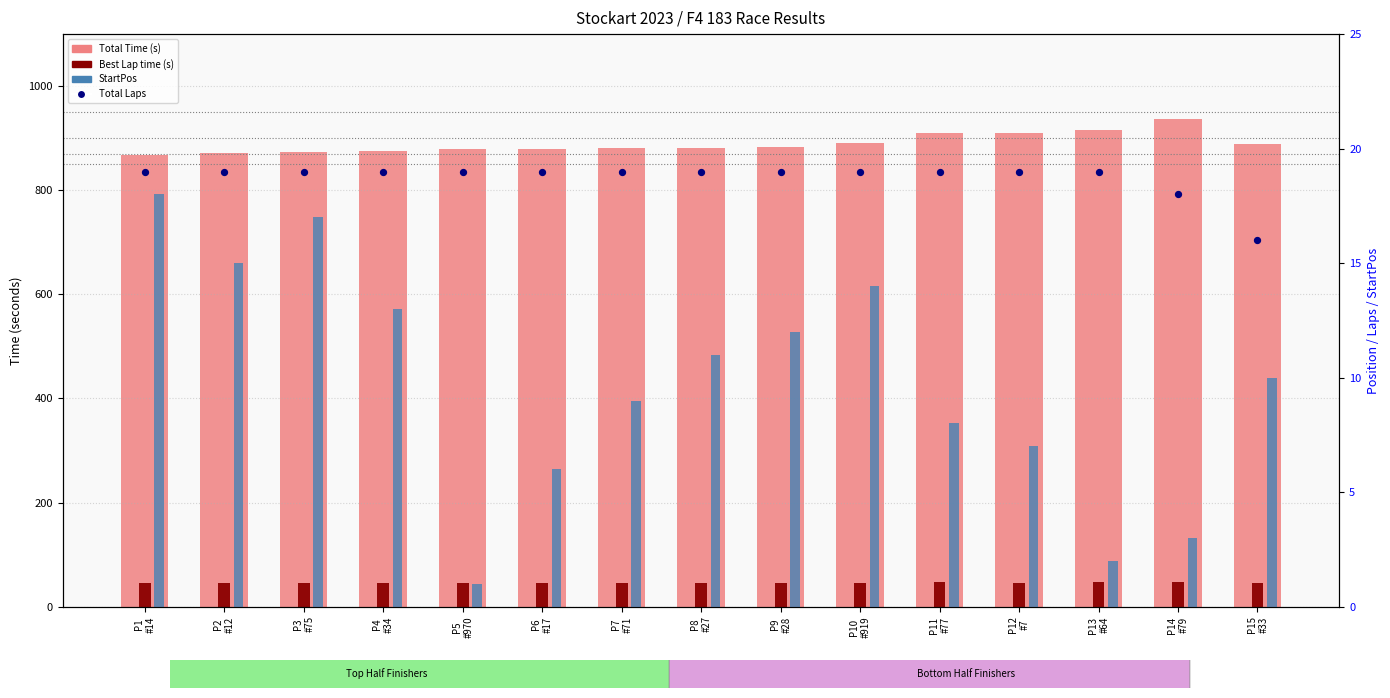

Which series contains the lowest Y value?

StartPos